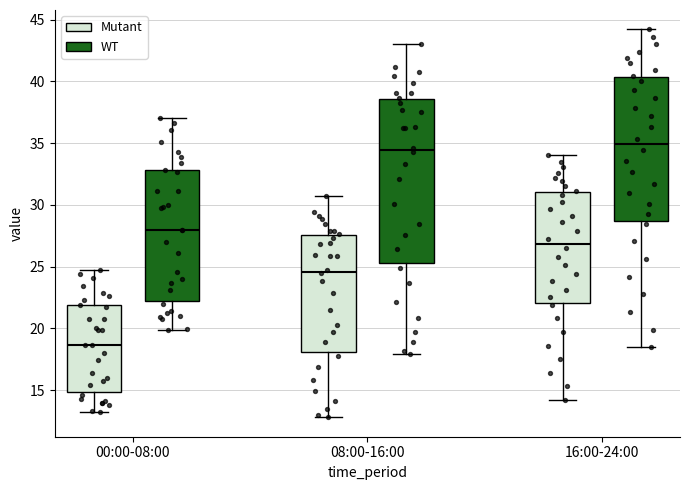

Where is the lower edge of the box for 08:00-16:00 (Mutant) on the y-axis? The values are not printed on the chart, so give them approximately, as read against the axis.

18.0